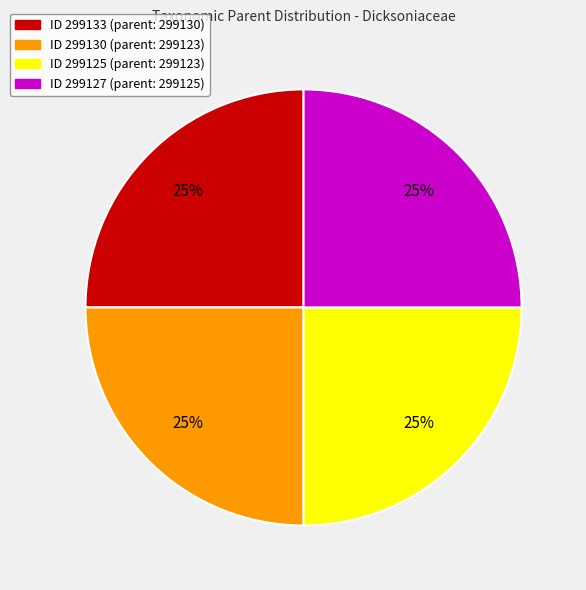

Does any single category account for the majority?

No